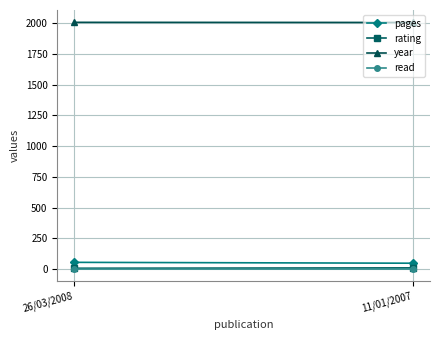

Is this an area chart (filled region under the line)?

No